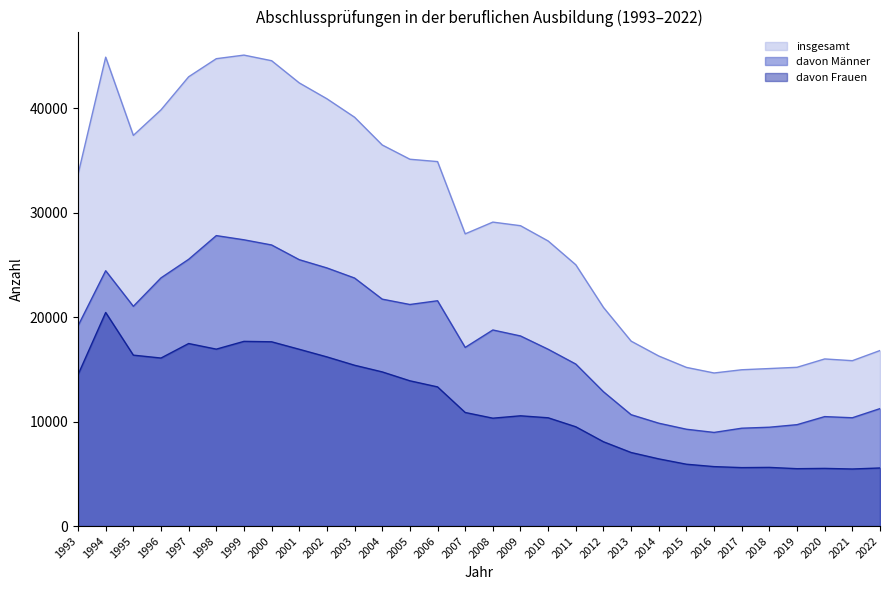

How many interior local peaks does the insgesamt series have?

4